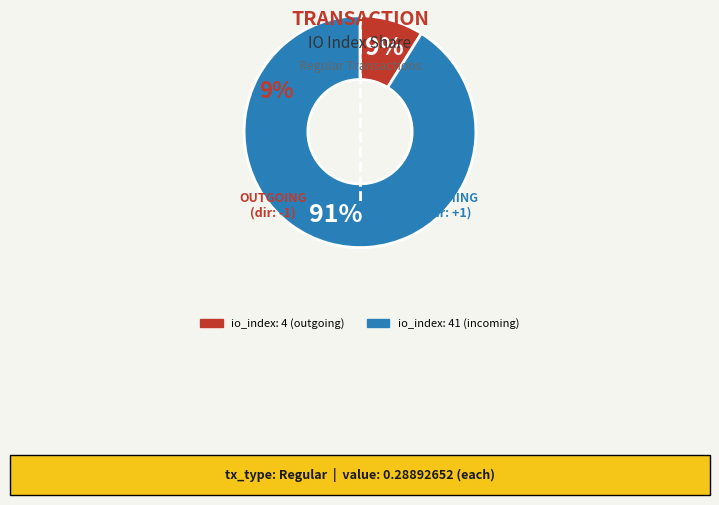

To the nearest percent, what is the difference between the 4 and 41 slice percentages?

82%